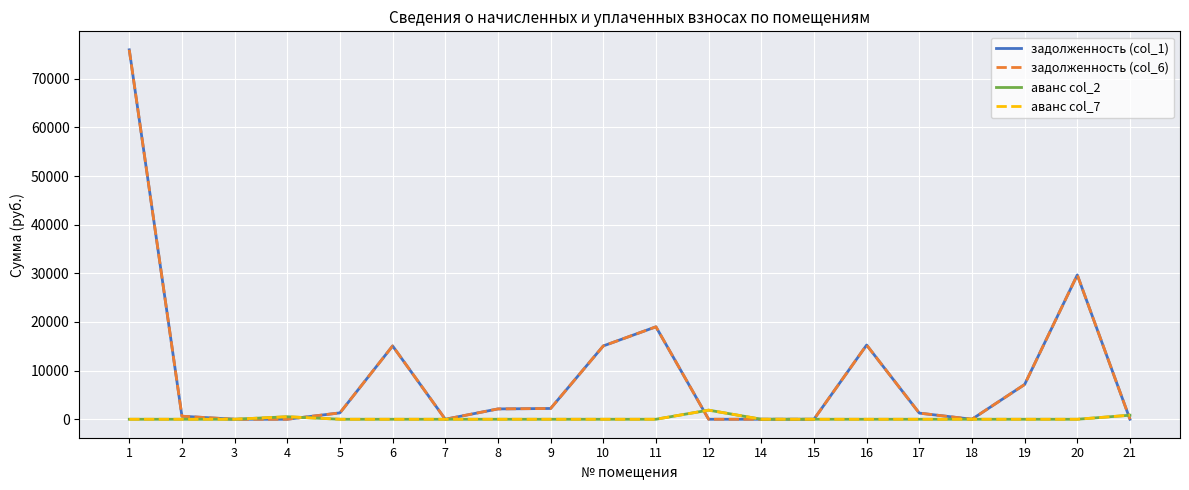

List the labels in order of аванс col_7 value, smallest first.

1, 2, 3, 5, 6, 7, 8, 9, 10, 11, 15, 16, 17, 18, 19, 20, 14, 4, 21, 12